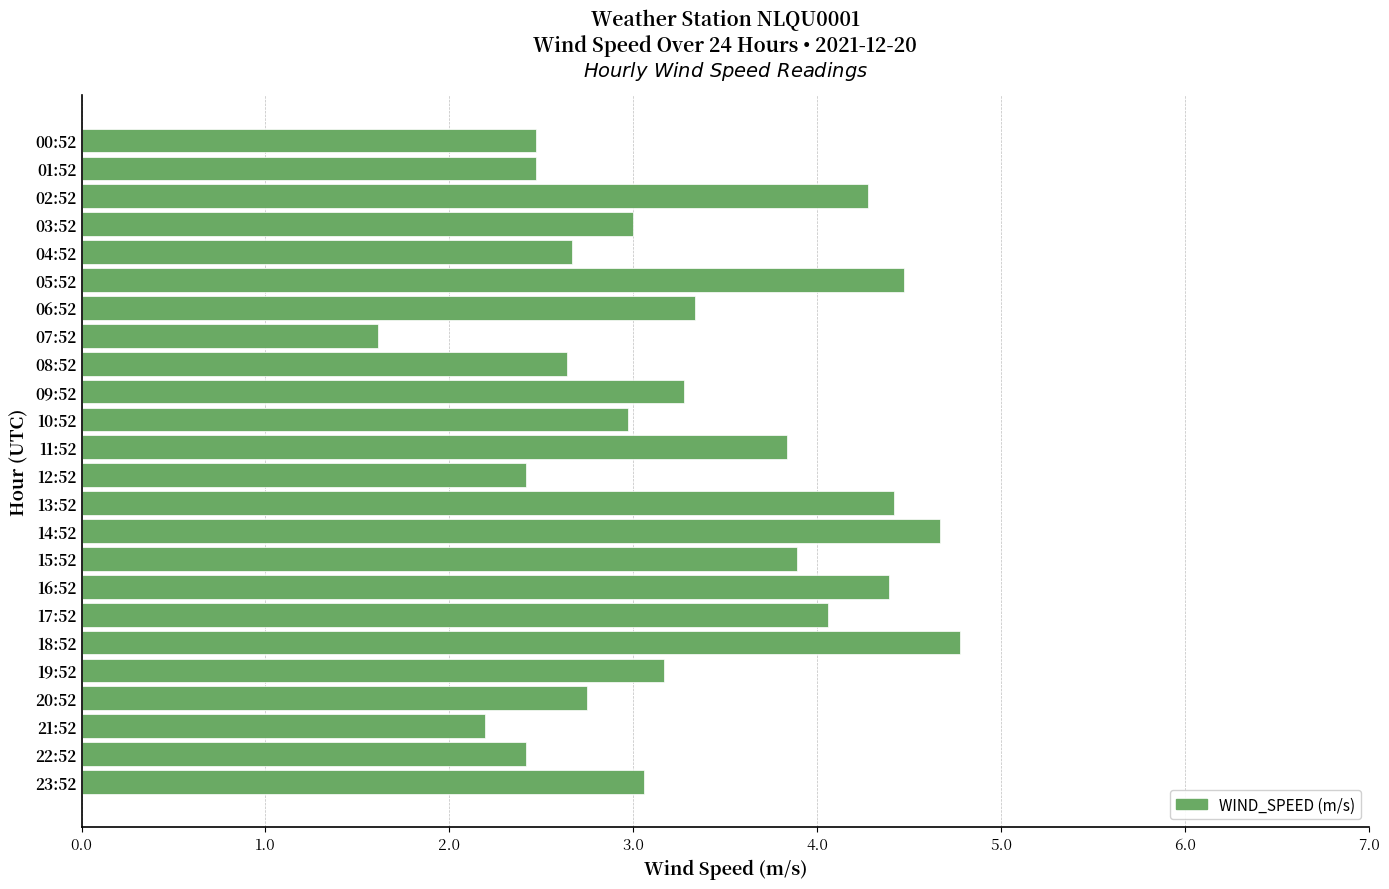

What is the minimum value shown in the chart?

1.6